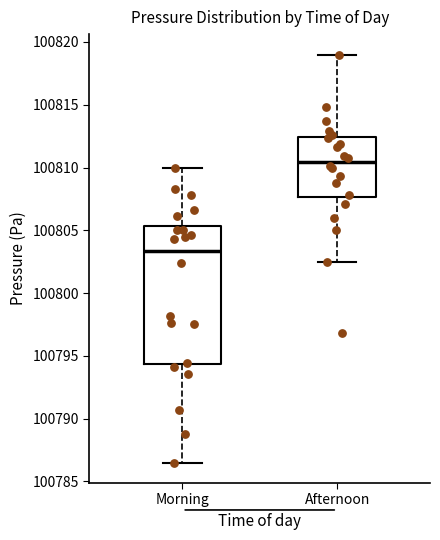

Which box's median line is the lowest?

Morning